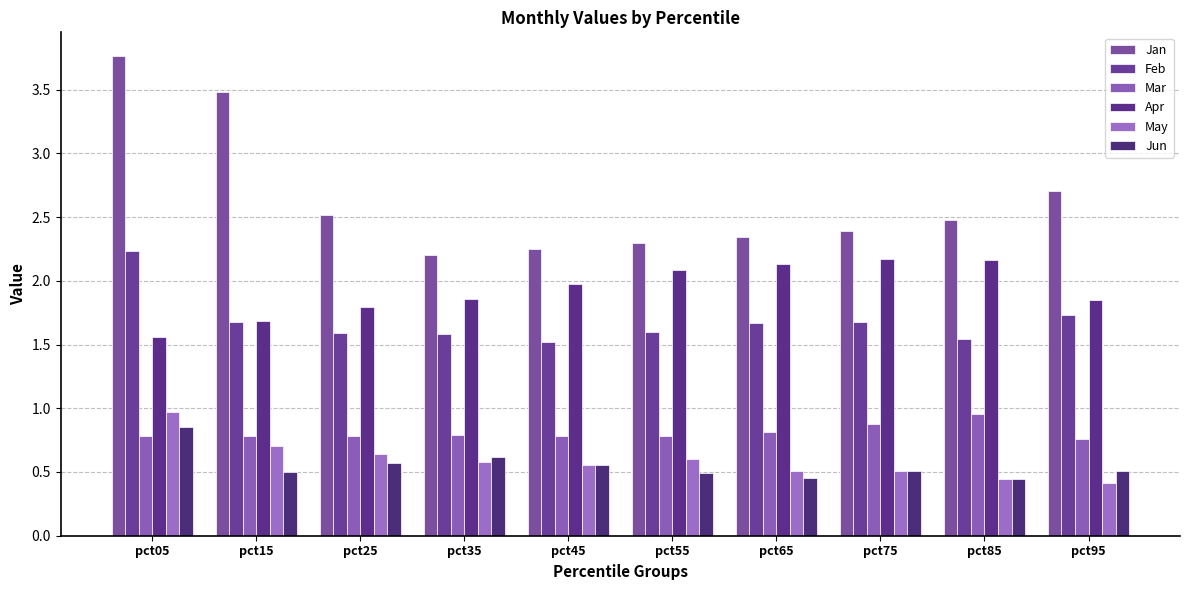

What is the difference between the maximum and minimum values in the Jun series?

0.4